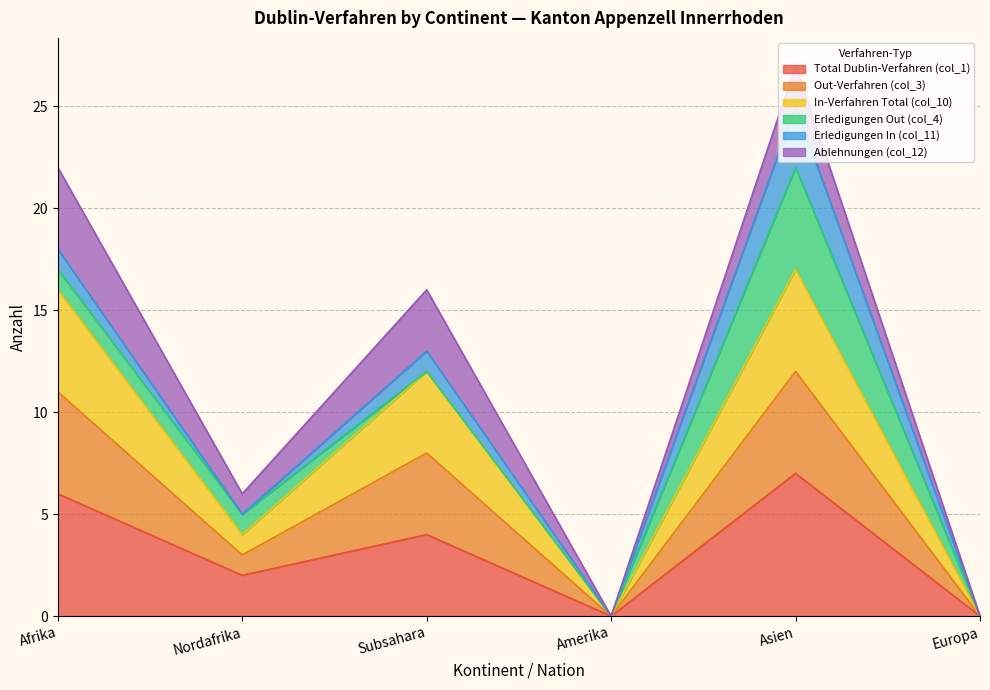

True or false: Total Dublin-Verfahren (col_1) and Out-Verfahren (col_3) cross at least once.

False